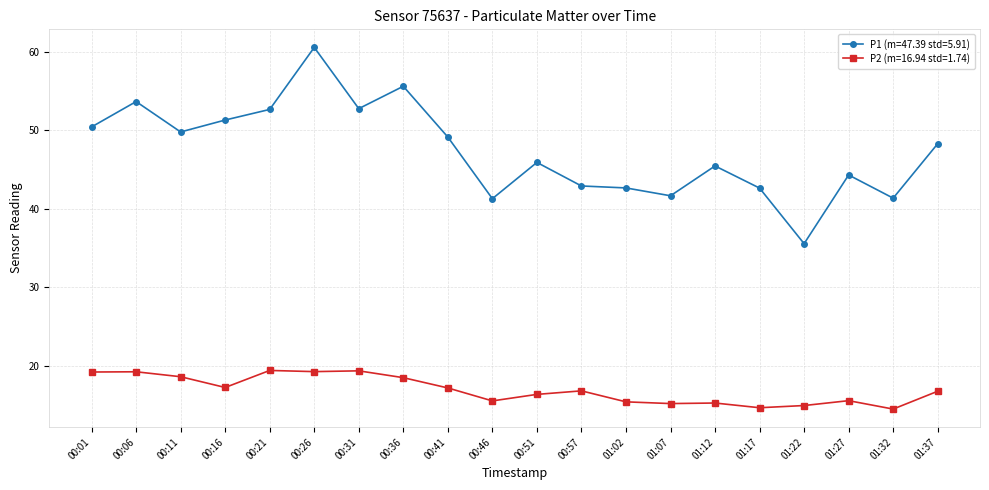

List the series in order of their peak value, highest first.

P1 (m=47.39 std=5.91), P2 (m=16.94 std=1.74)